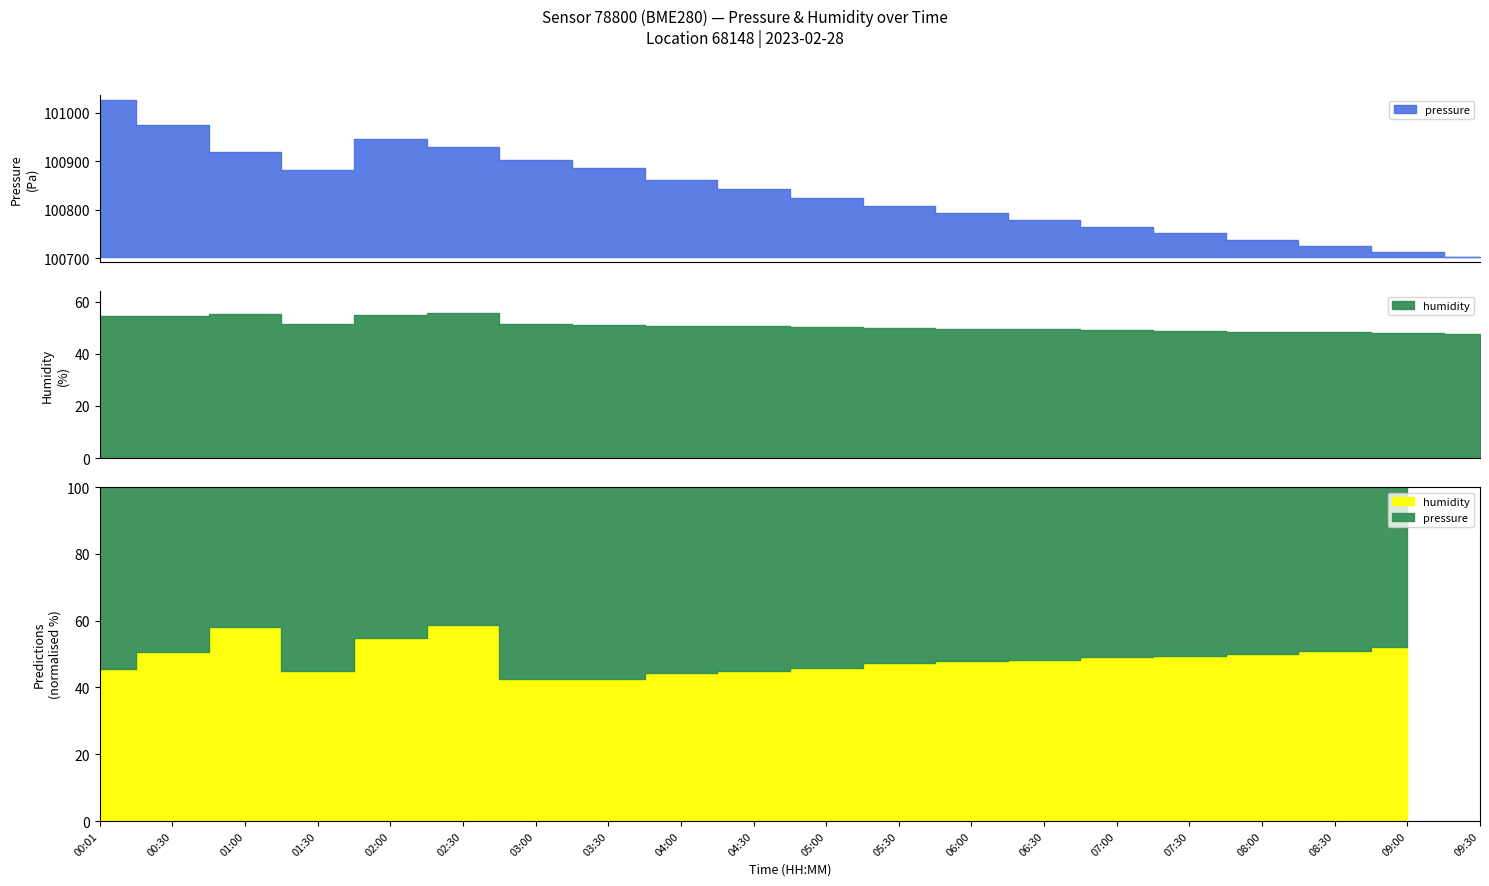

True or false: pressure has more than 2 points higher than both neighbors.

False